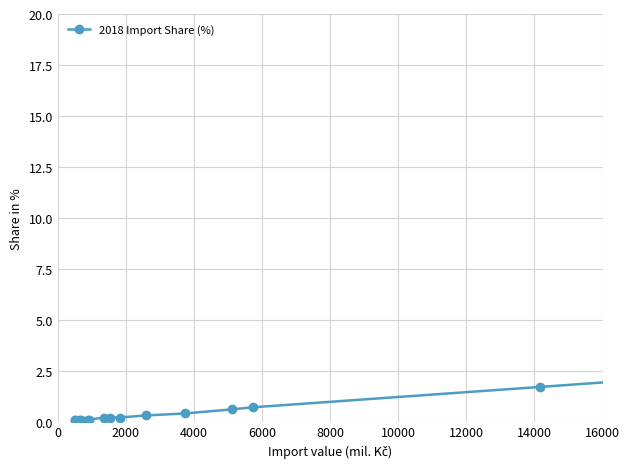

What is the sum of all values?

14.8